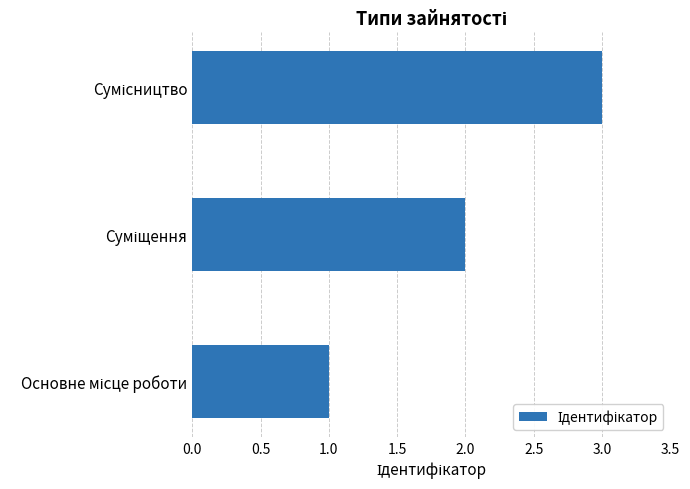

What is the sum of all values?

6